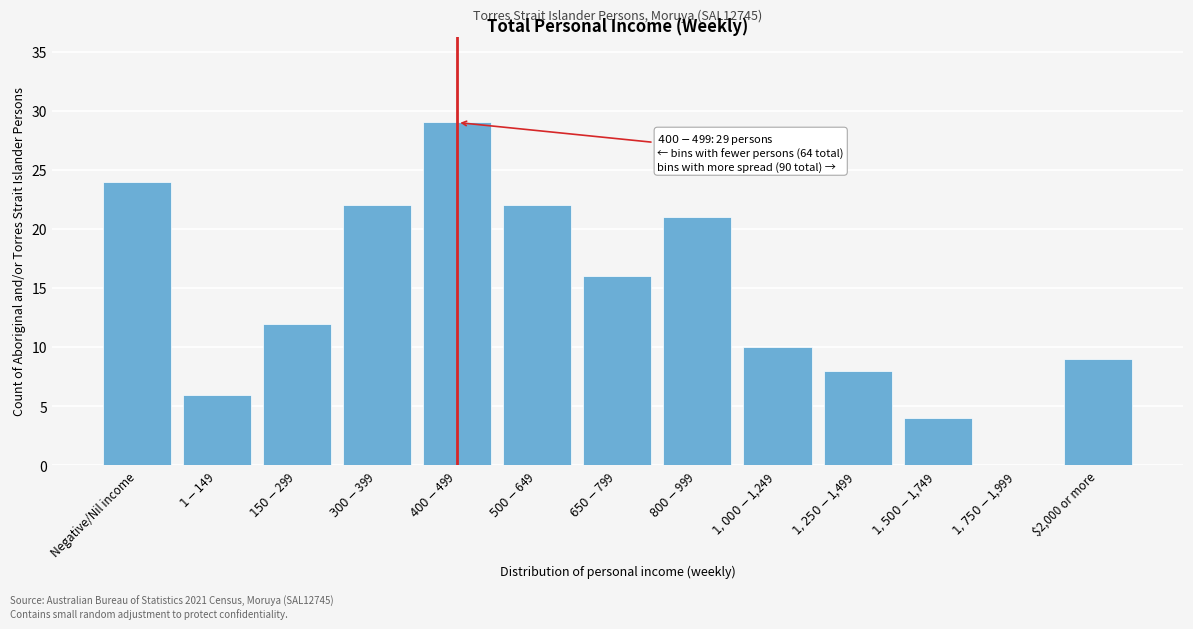

What is the maximum value shown in the chart?

29